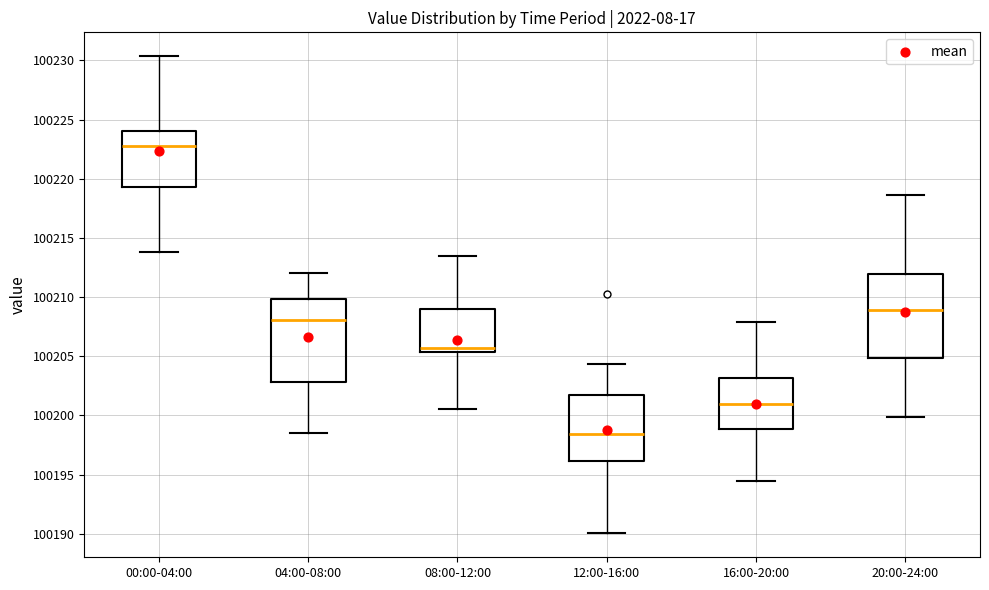

Reading left to right, transcribe this box plot: for each box, give where its median line is, the range the box spans, and where its two whiskers end, as read against the y-axis. The values are not printed on the chart, so give them approximately, as read against the axis.

00:00-04:00: median 100222.5, box 100219.5 to 100224.0, whiskers 100214.0 to 100230.5
04:00-08:00: median 100208.0, box 100203.0 to 100210.0, whiskers 100198.5 to 100212.0
08:00-12:00: median 100205.5 (just above the box's lower edge), box 100205.5 to 100209.0, whiskers 100200.5 to 100213.5
12:00-16:00: median 100198.5, box 100196.0 to 100202.0, whiskers 100190.0 to 100204.5
16:00-20:00: median 100201.0, box 100199.0 to 100203.0, whiskers 100194.5 to 100208.0
20:00-24:00: median 100209.0, box 100205.0 to 100212.0, whiskers 100200.0 to 100218.5